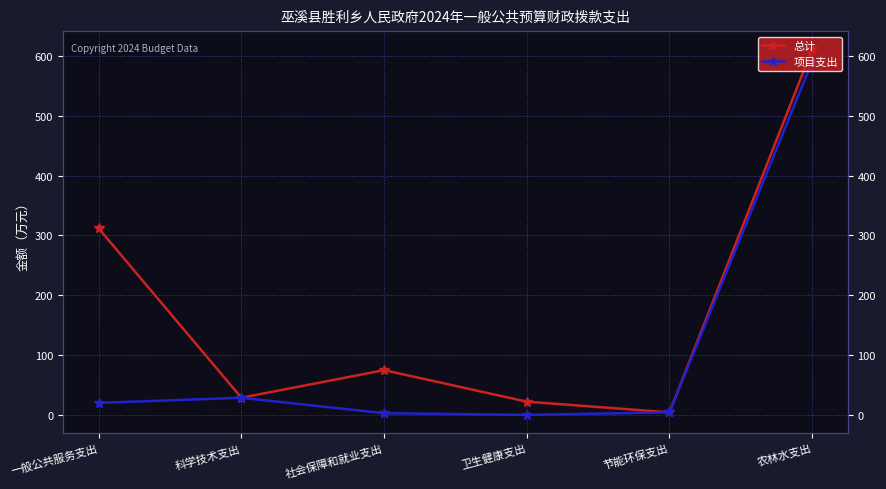

At which label does 项目支出 first exceed 20?

一般公共服务支出